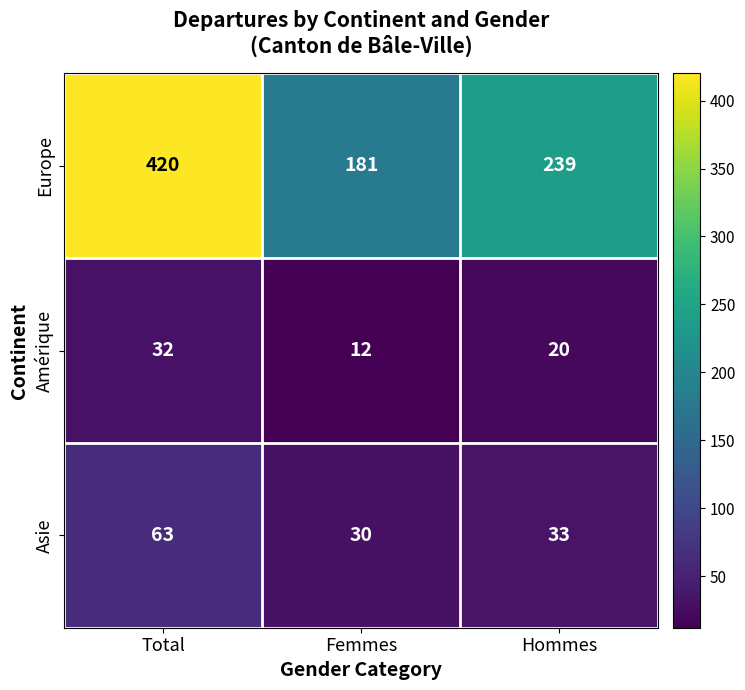

What is the total value across all series at Femmes?

223